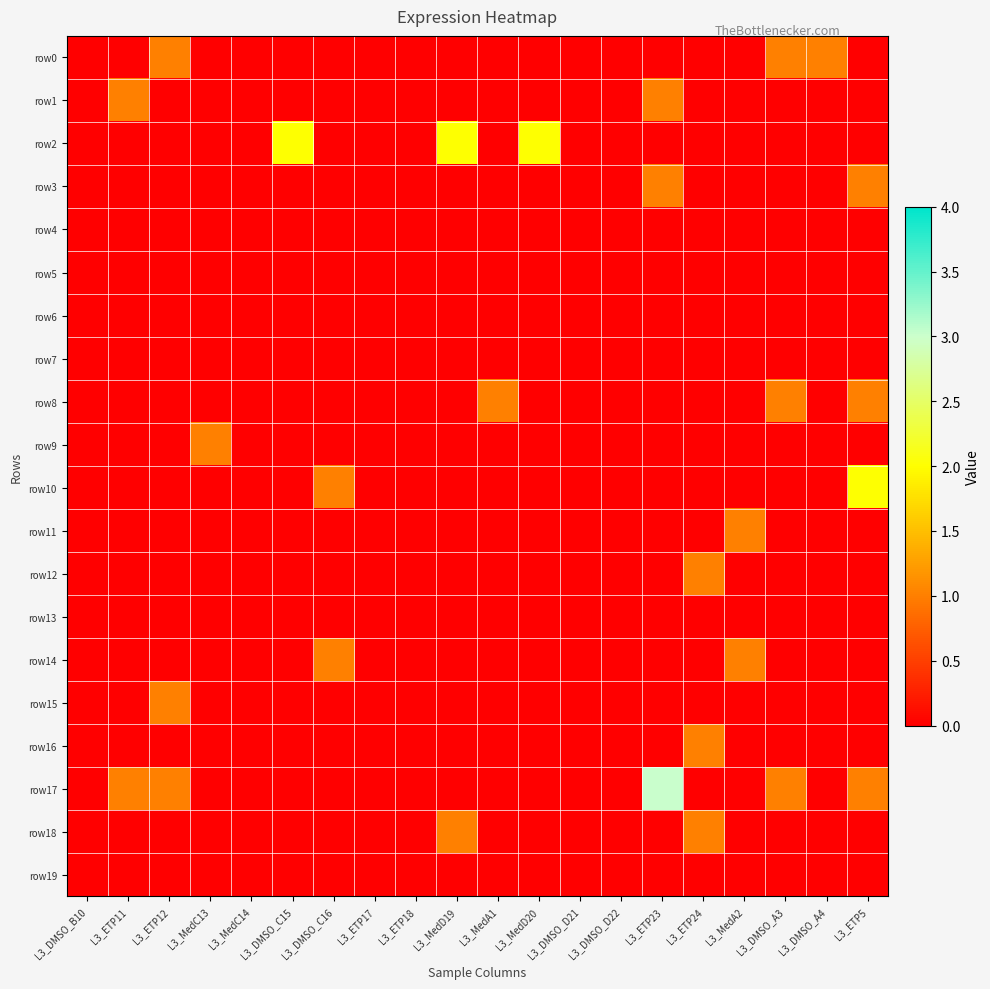

List the series in order of their peak value, highest first.

row17, row2, row10, row0, row1, row3, row8, row9, row11, row12, row14, row15, row16, row18, row4, row5, row6, row7, row13, row19